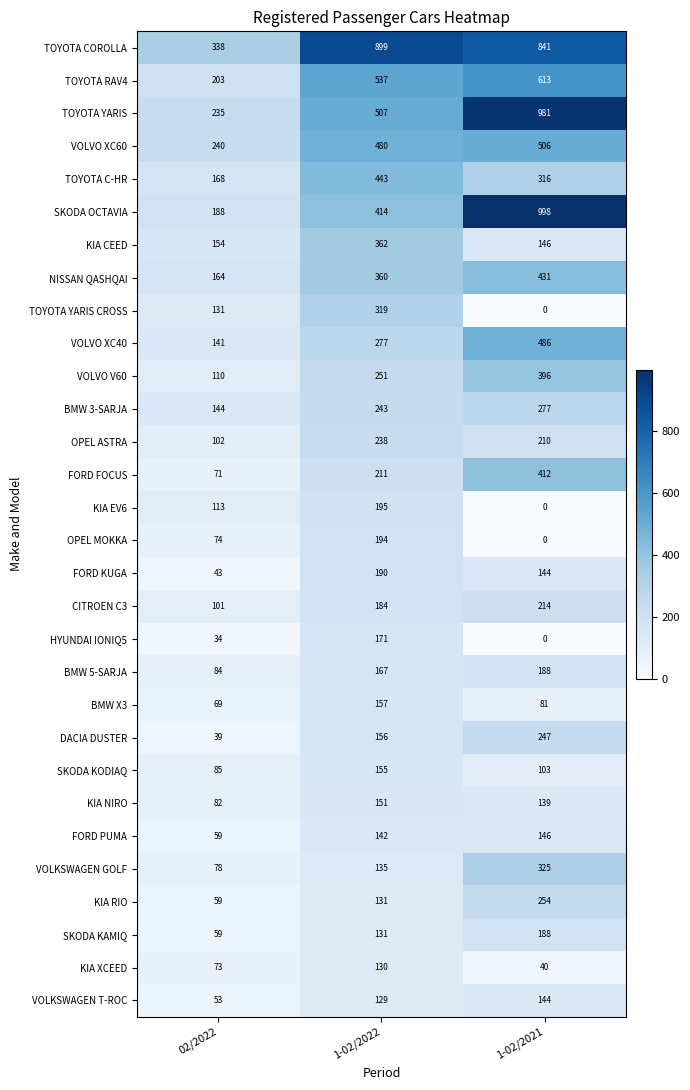

List the labels in order of NISSAN QASHQAI value, largest first.

1-02/2021, 1-02/2022, 02/2022